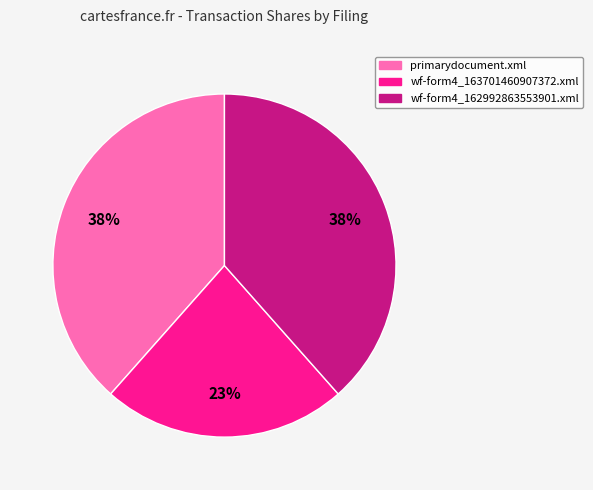

What is the smallest slice in the pie chart?

wf-form4_163701460907372.xml